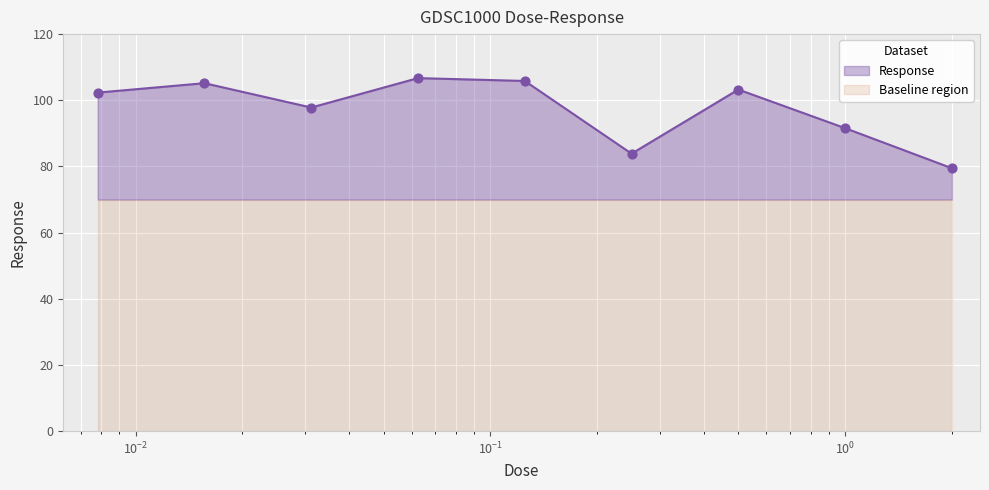

Approximately how many times larger is the value at 0.03125 compared to 0.5?

0.9